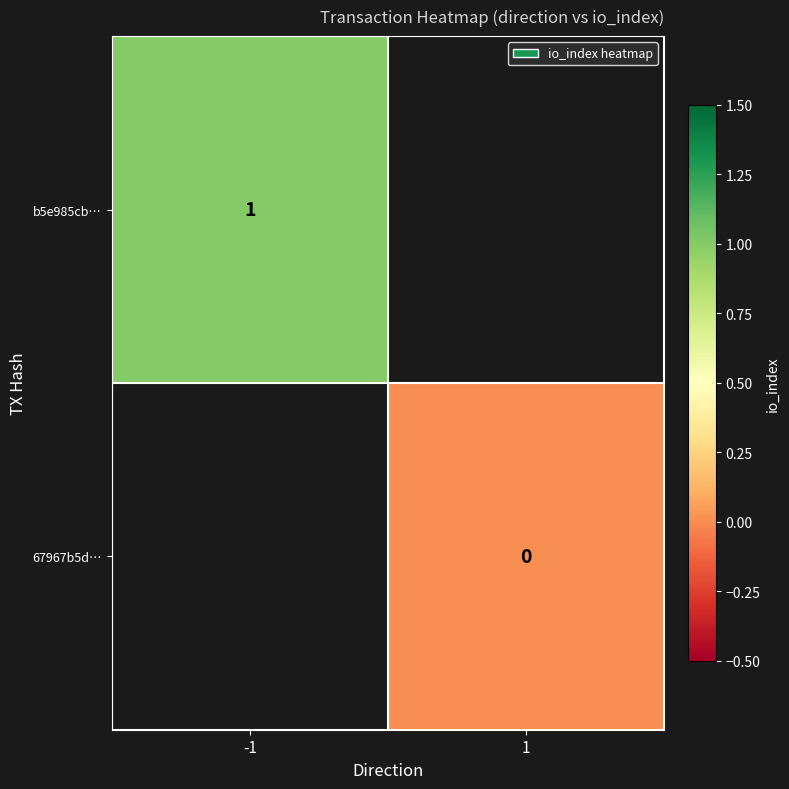

Count the number of categories in the chart.

2